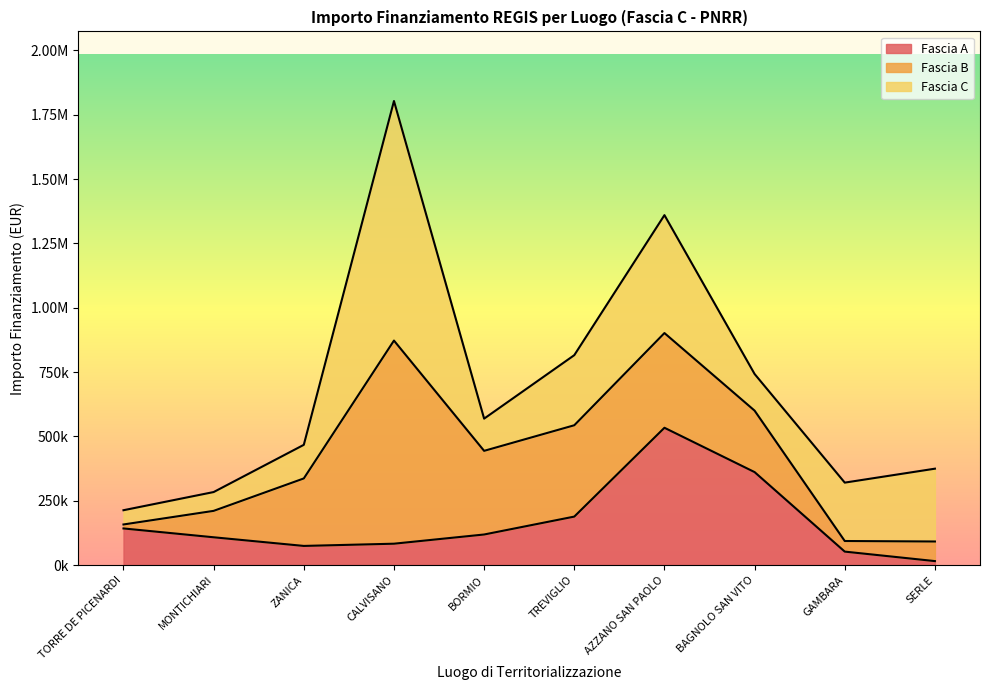

What is the sum of all Fascia C values?

2697854.5